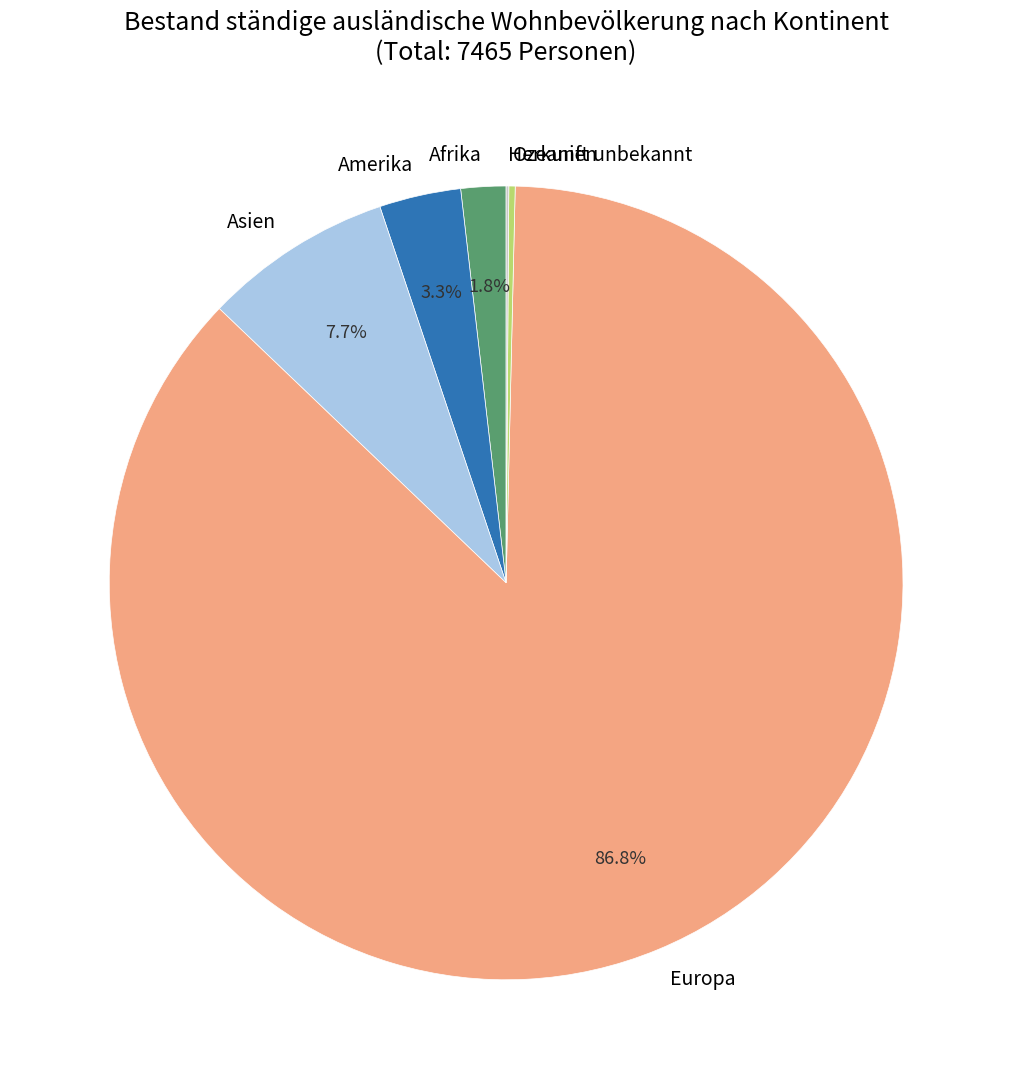

What is the largest slice in the pie chart?

Europa